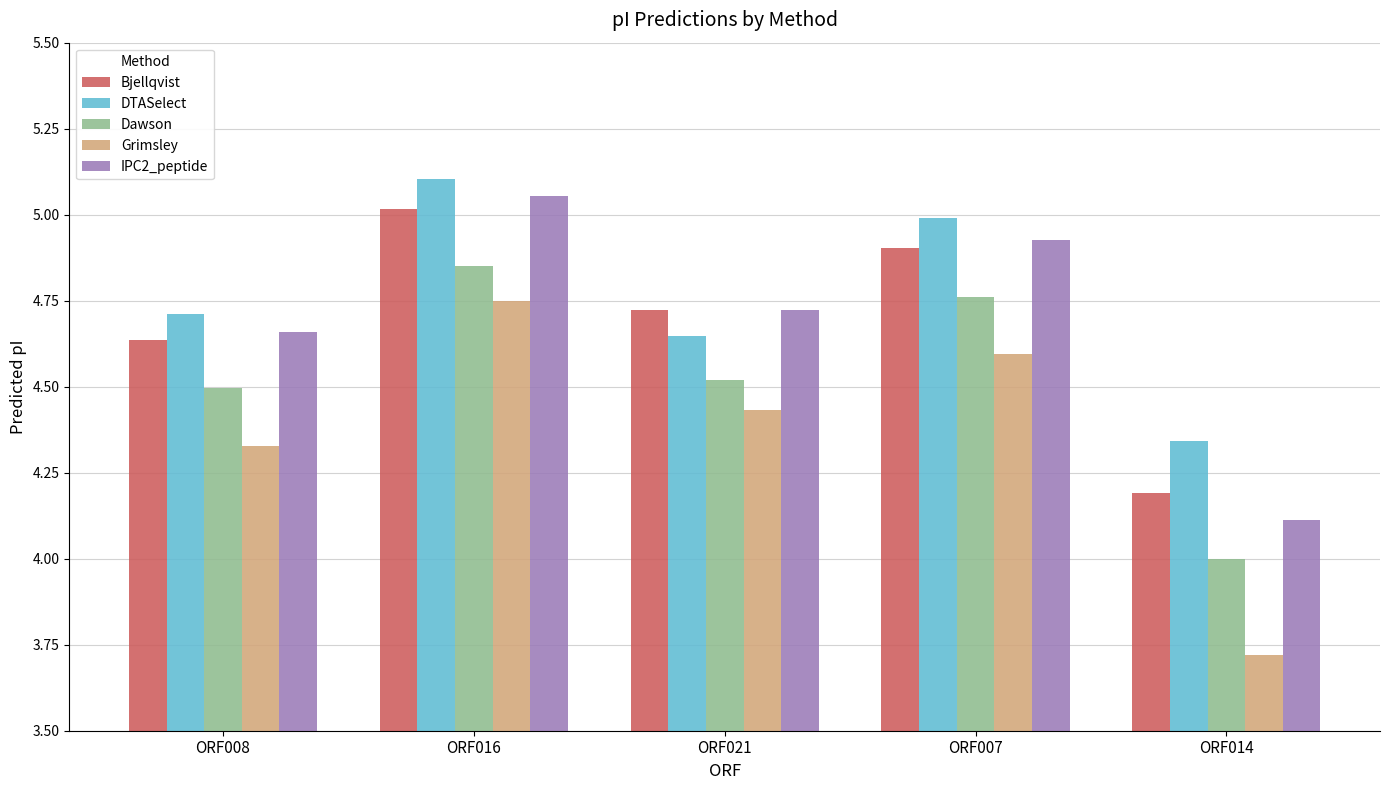

What is the difference between the highest and lowest values at ORF016?

0.4